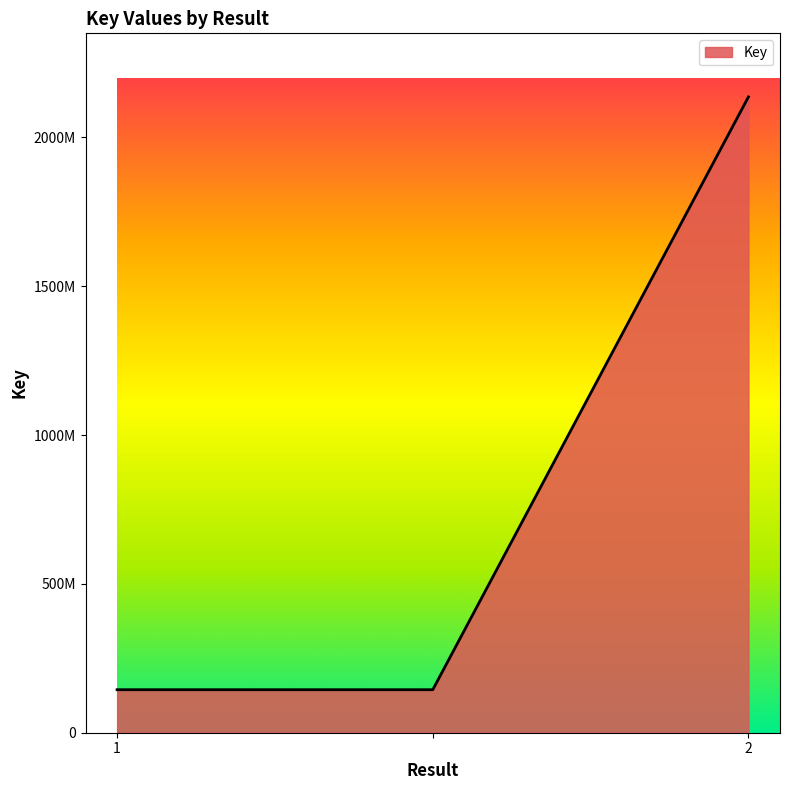

Does the chart display data point markers on the line(s)?

No